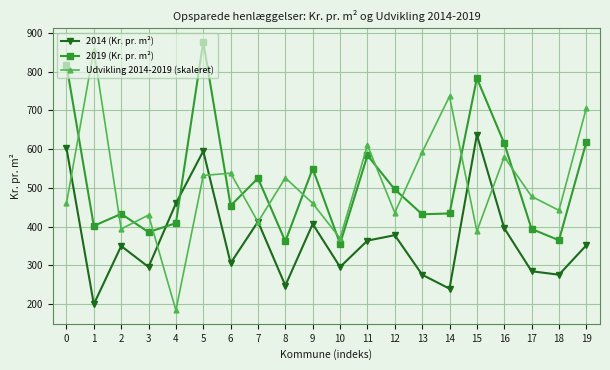

Is it true that 2014 (Kr. pr. m²) equals 673 at 9?

False